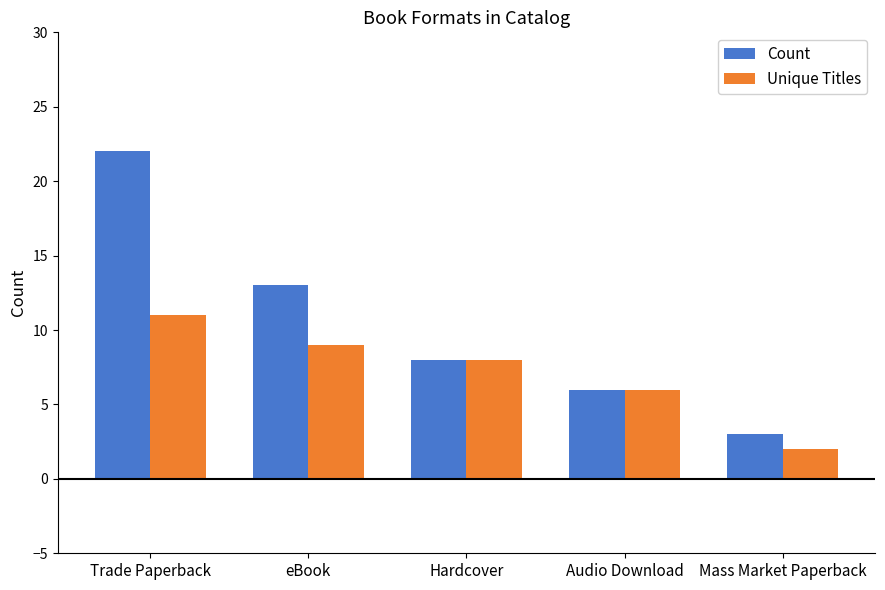

What is the value of the Unique Titles bar at the 5th from the left?

2